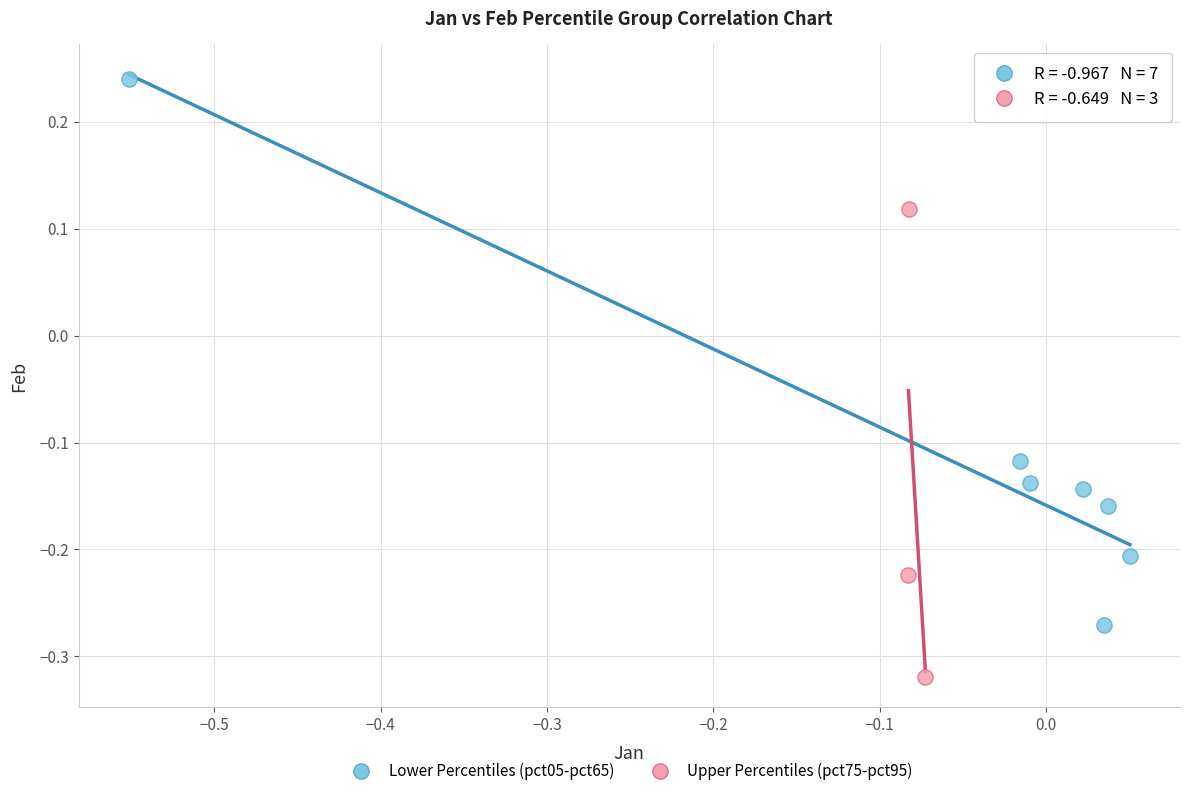

Which series has the widest spread of Y values?

Lower Percentiles (pct05-pct65)